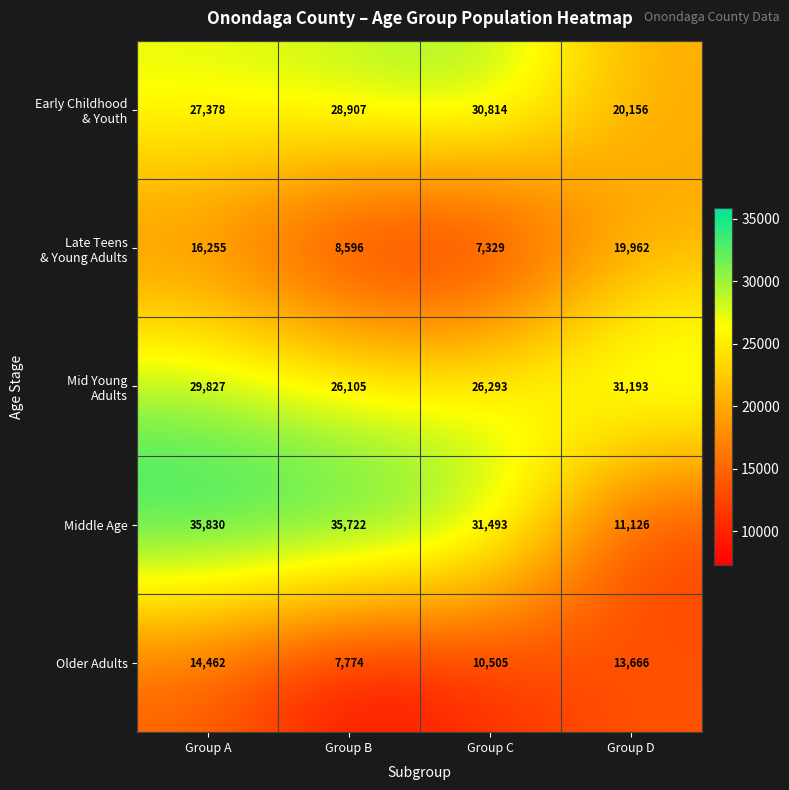

What is the average value of the Older Adults series?

11602